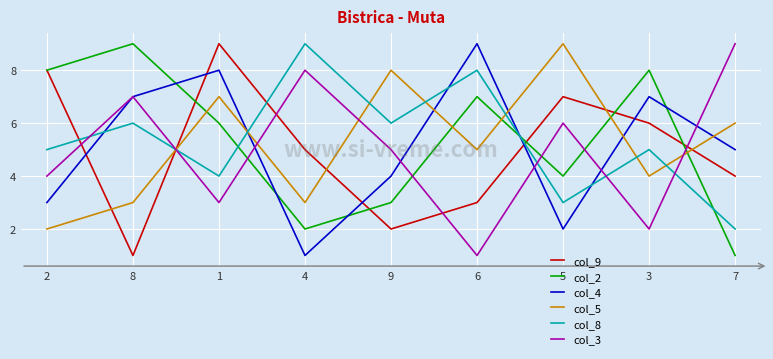

Reading left to right, list all the values displayed in this chart.

col_9: 2=8	8=1	1=9	4=5	9=2	6=3	5=7	3=6	7=4
col_2: 2=8	8=9	1=6	4=2	9=3	6=7	5=4	3=8	7=1
col_4: 2=3	8=7	1=8	4=1	9=4	6=9	5=2	3=7	7=5
col_5: 2=2	8=3	1=7	4=3	9=8	6=5	5=9	3=4	7=6
col_8: 2=5	8=6	1=4	4=9	9=6	6=8	5=3	3=5	7=2
col_3: 2=4	8=7	1=3	4=8	9=5	6=1	5=6	3=2	7=9